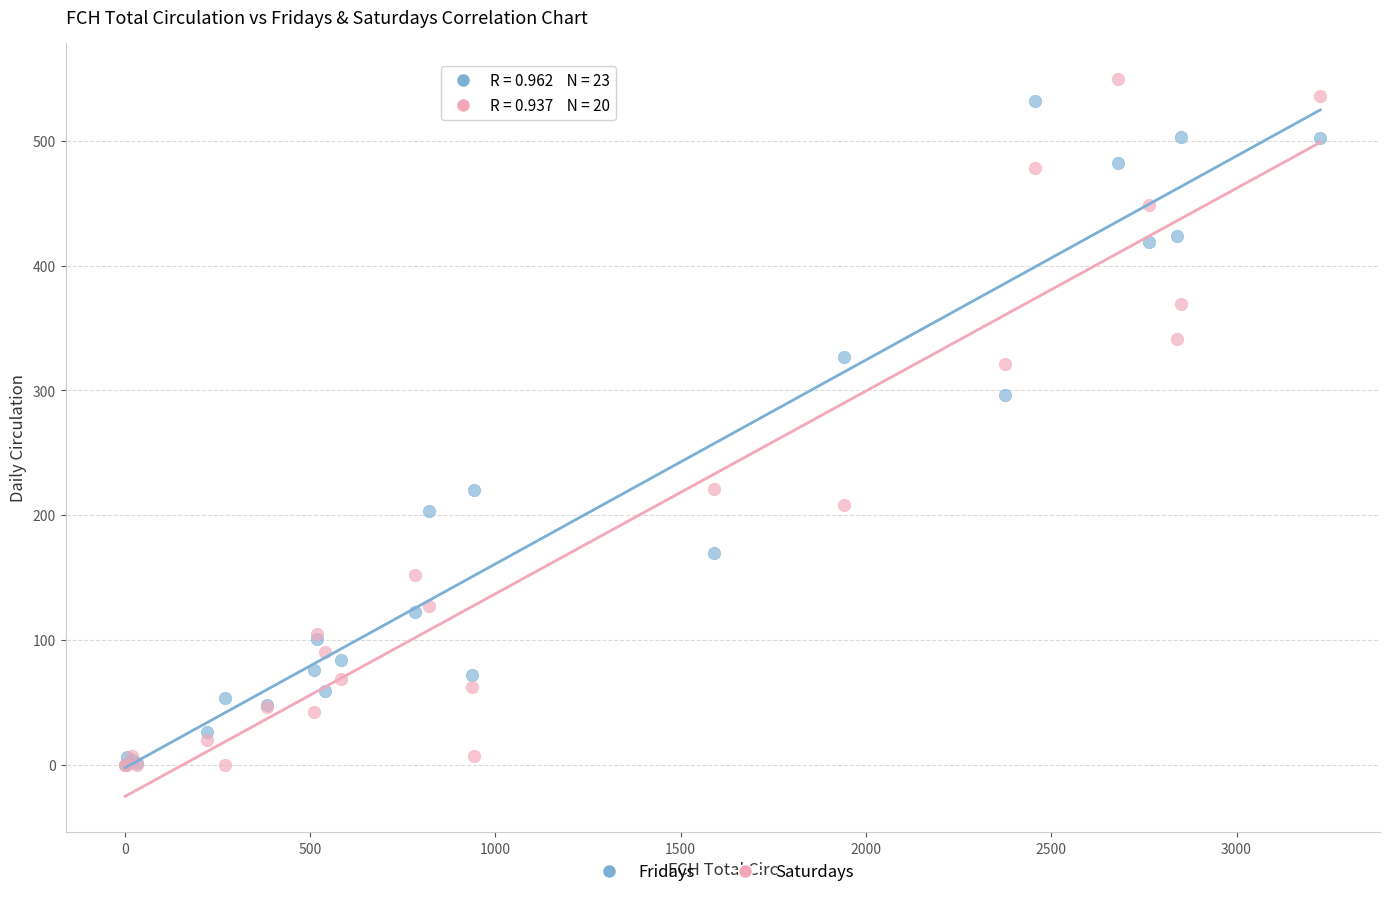

In the Fridays series, what Y value is closest to 266?

296